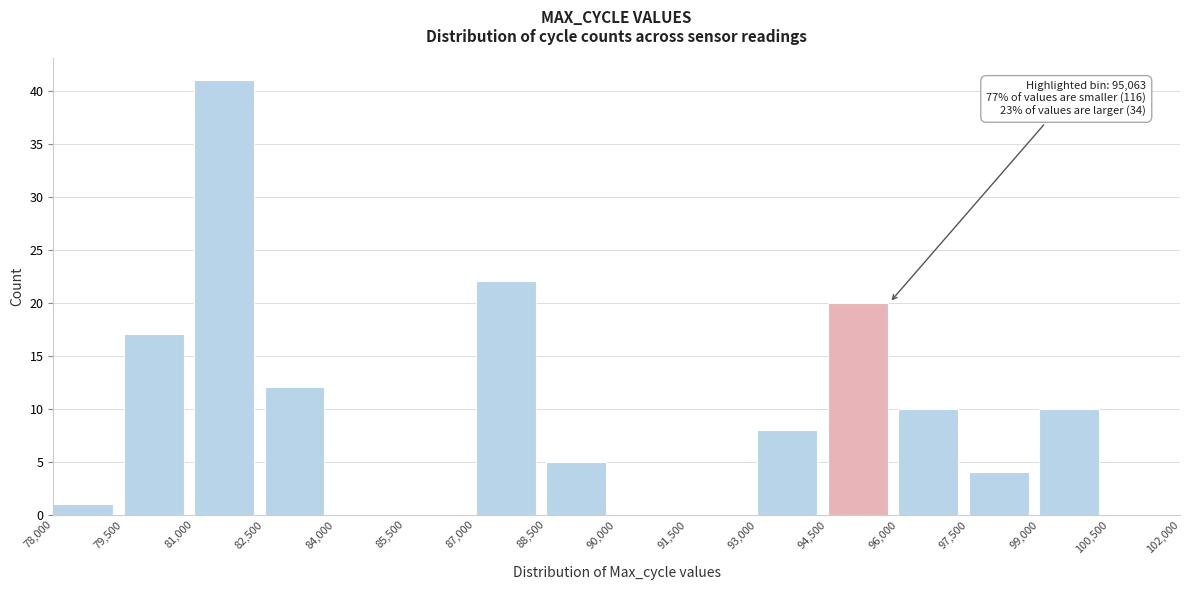

Which range on the x-axis has the tallest bar?

81,000 to 82,500